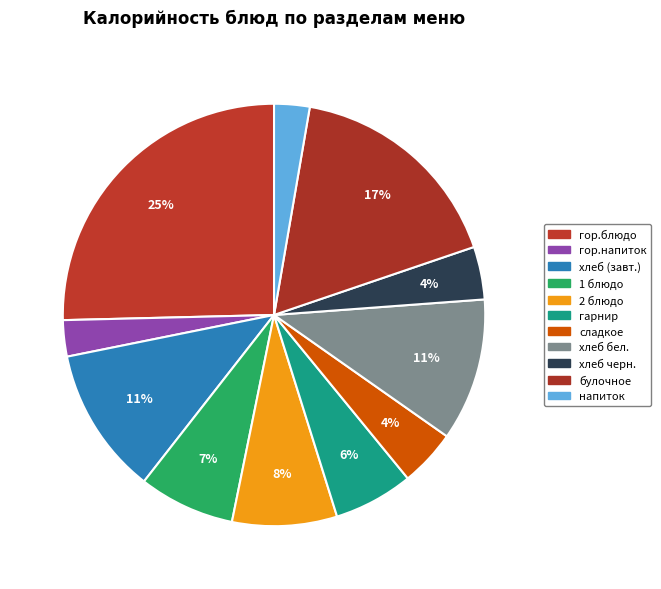

Does any single category account for the majority?

No